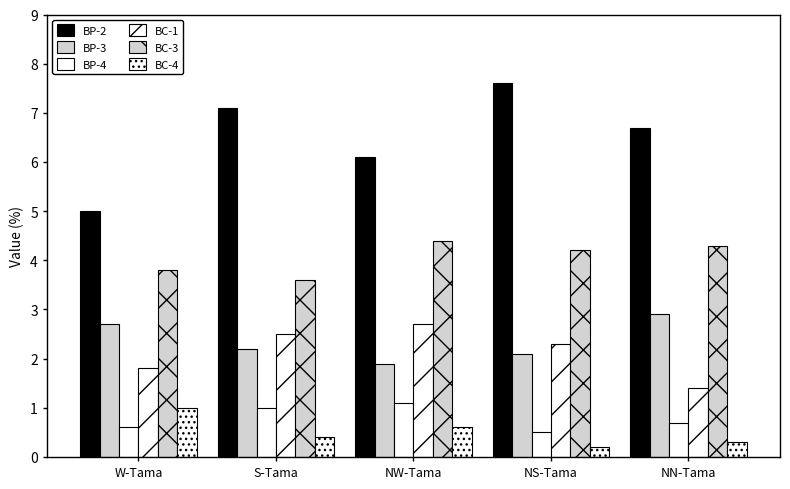

What is the spread (max minus min) of values at W-Tama?

4.4